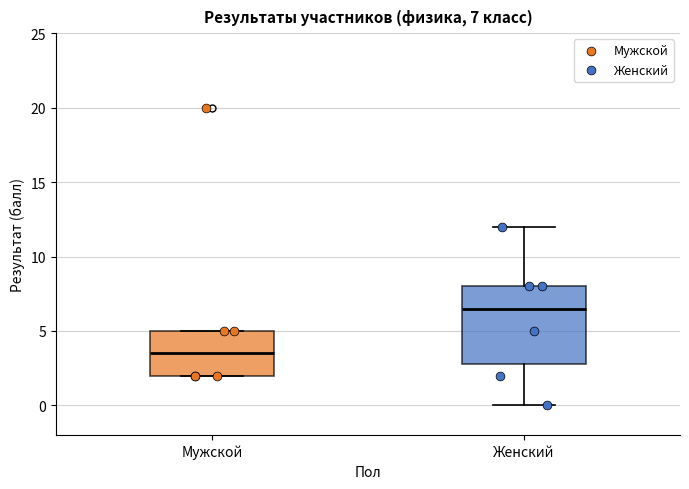

Which box's median line is the lowest?

Мужской